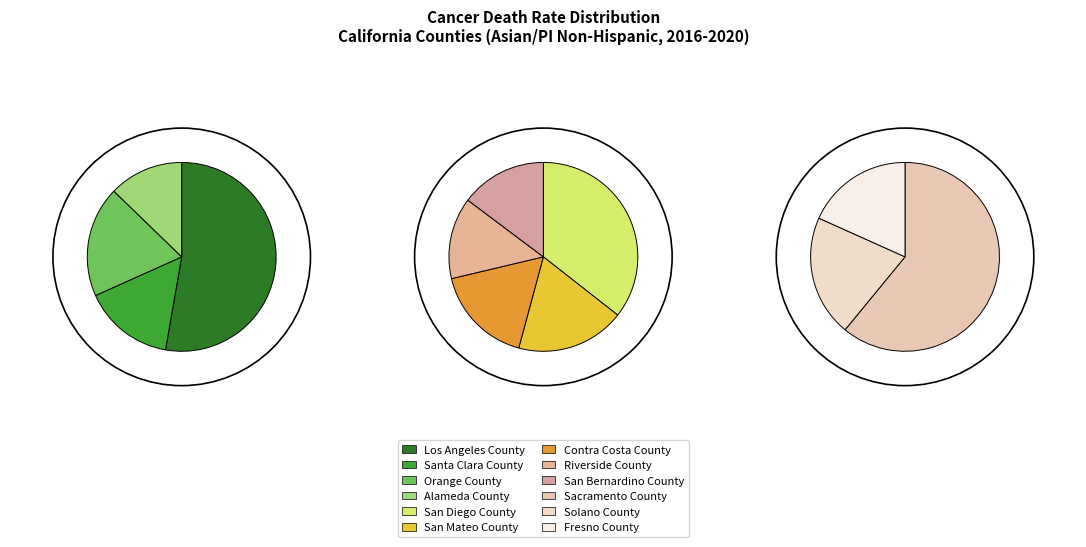

What is the total percentage of Orange County and San Mateo County?

17.3%